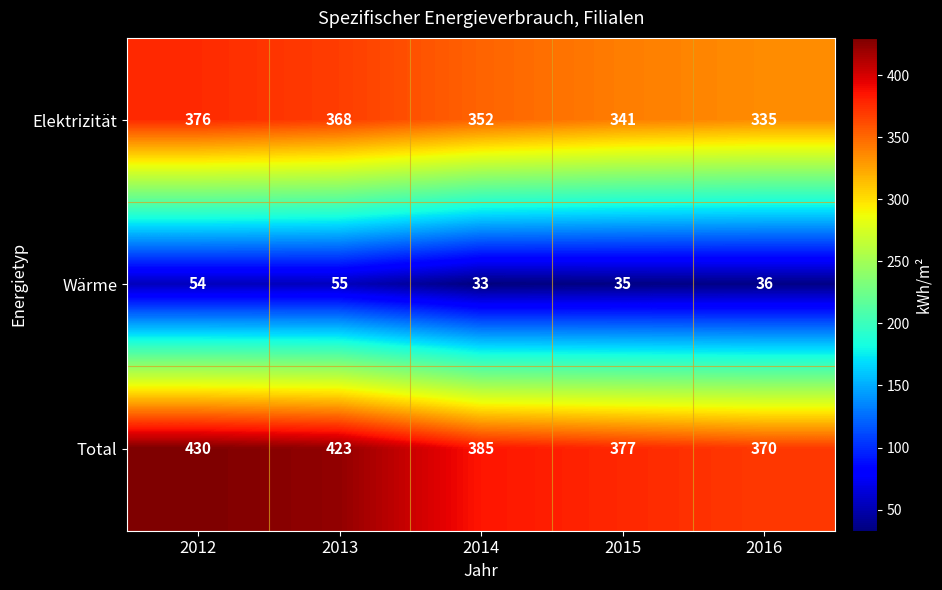

Rank the categories by Total value from highest to lowest.

2012, 2013, 2014, 2015, 2016